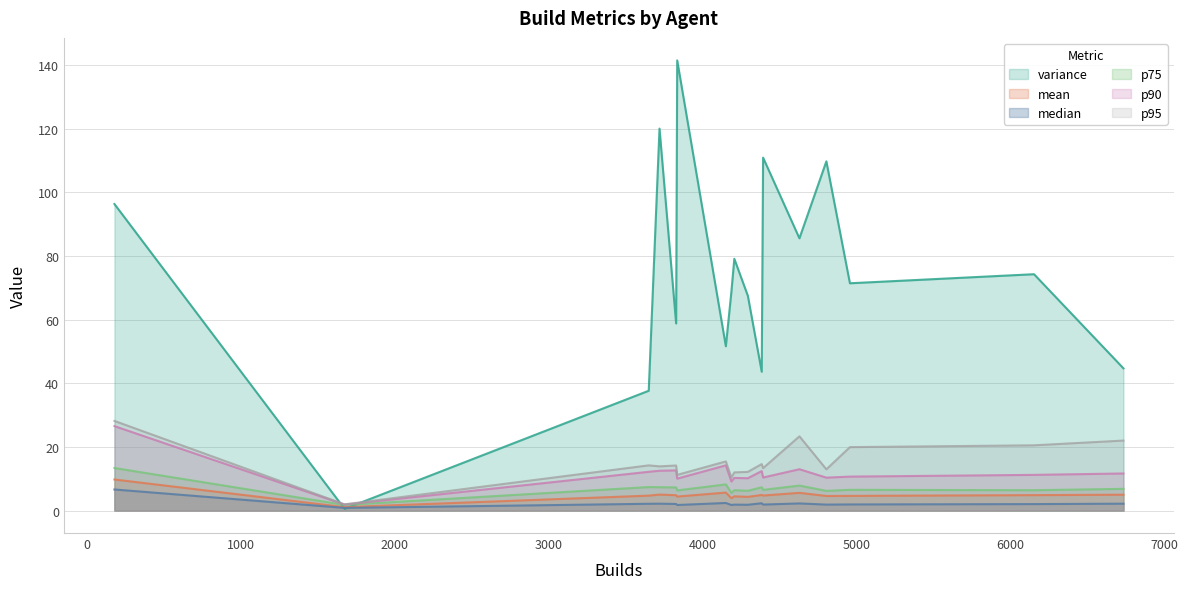

In p75, how many points are lower than both neighbors (excluding endpoints)?

7